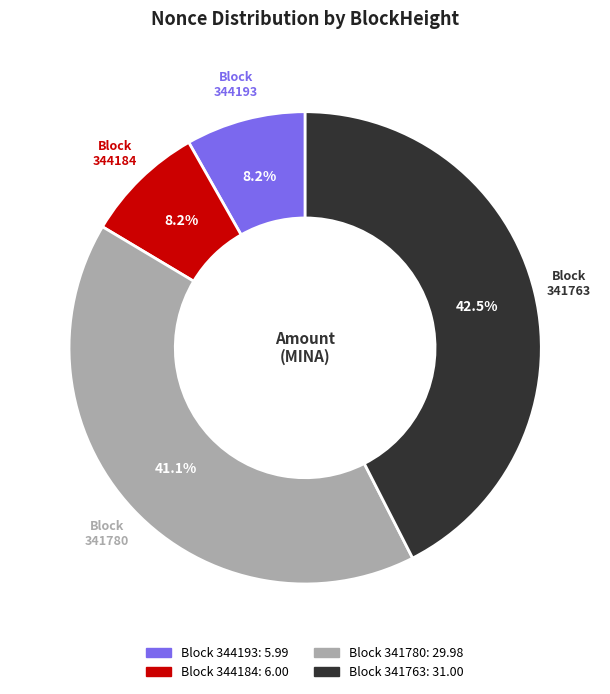

Does any single category account for the majority?

No